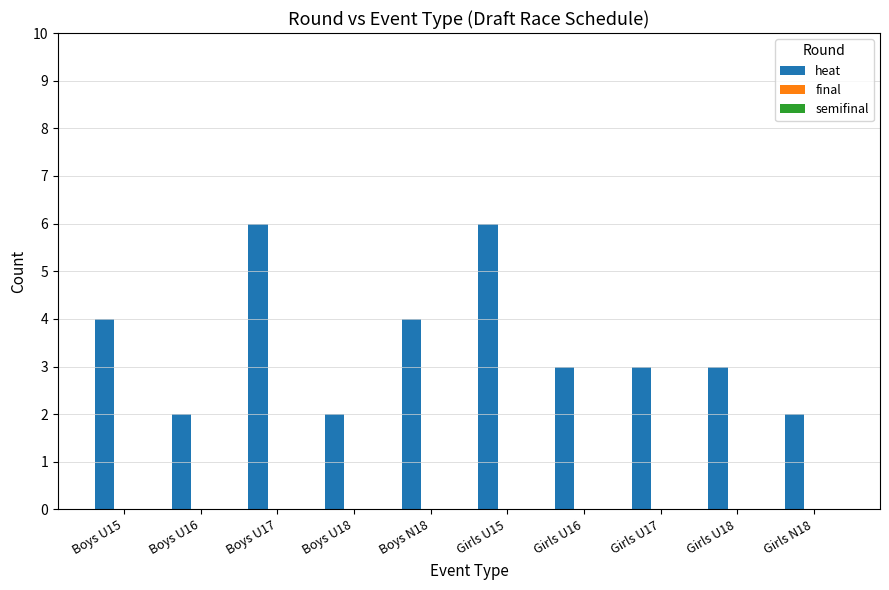

Between Boys N18 and Boys U16, which is larger?

Boys N18